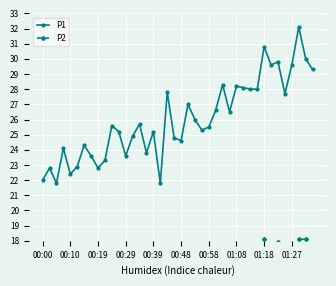

How many data points in P1 are above 25?

24